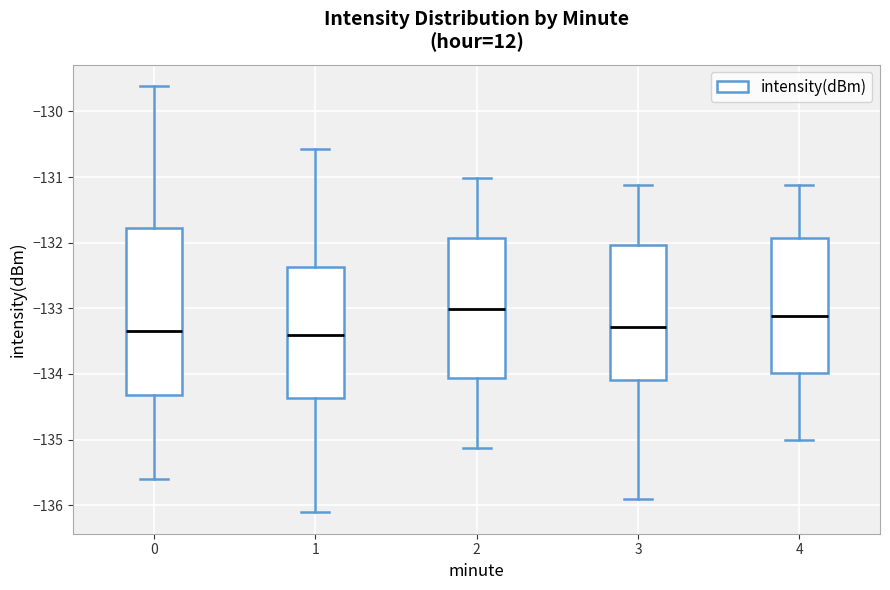

Which box is the tallest, from its lower edge to its upper edge?

0